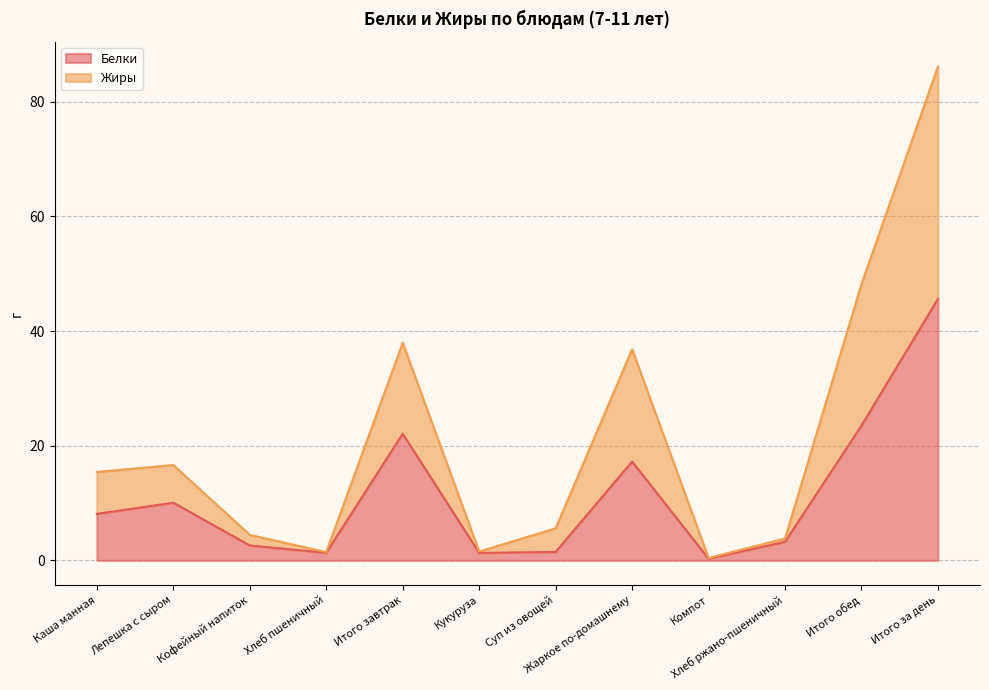

Which series has the largest range (max minus min)?

Жиры